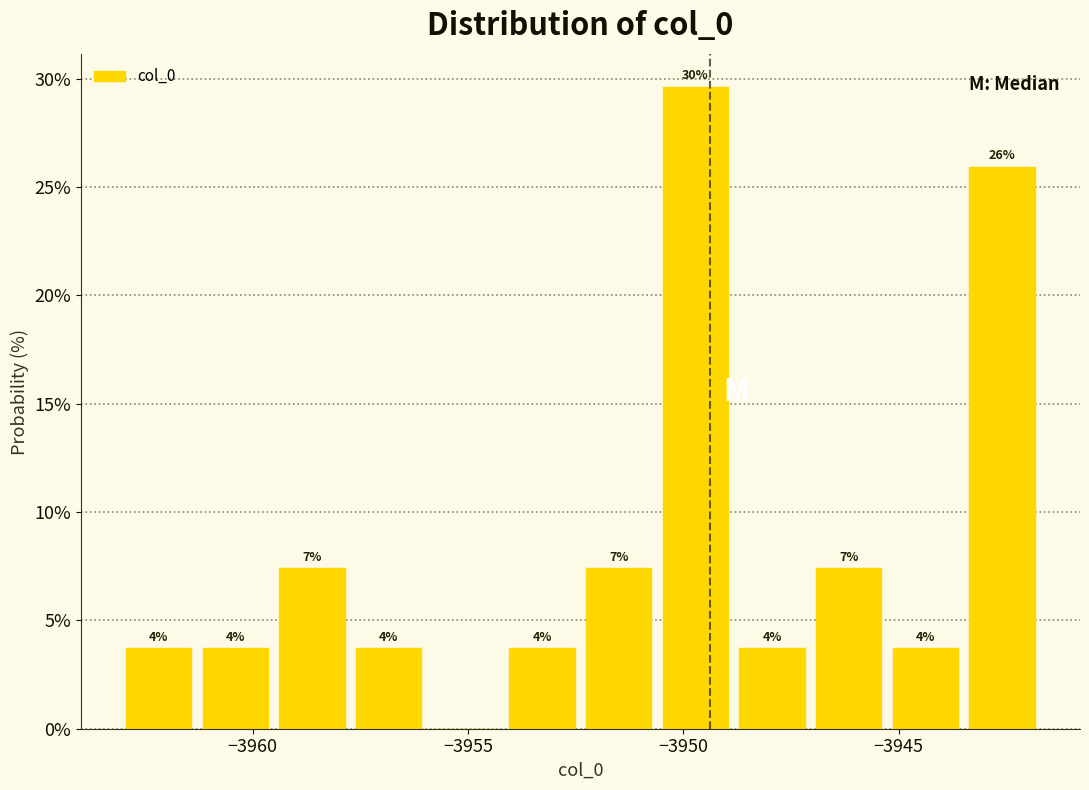

Around what value on the x-axis is the tallest bar? Give the approximate position of its centre, as read against the axis.

-3949.5